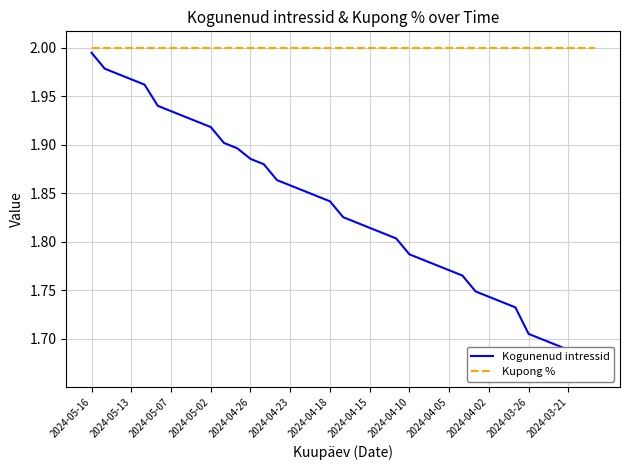

Rank the series by their average value, from highest to lowest.

Kupong %, Kogunenud intressid